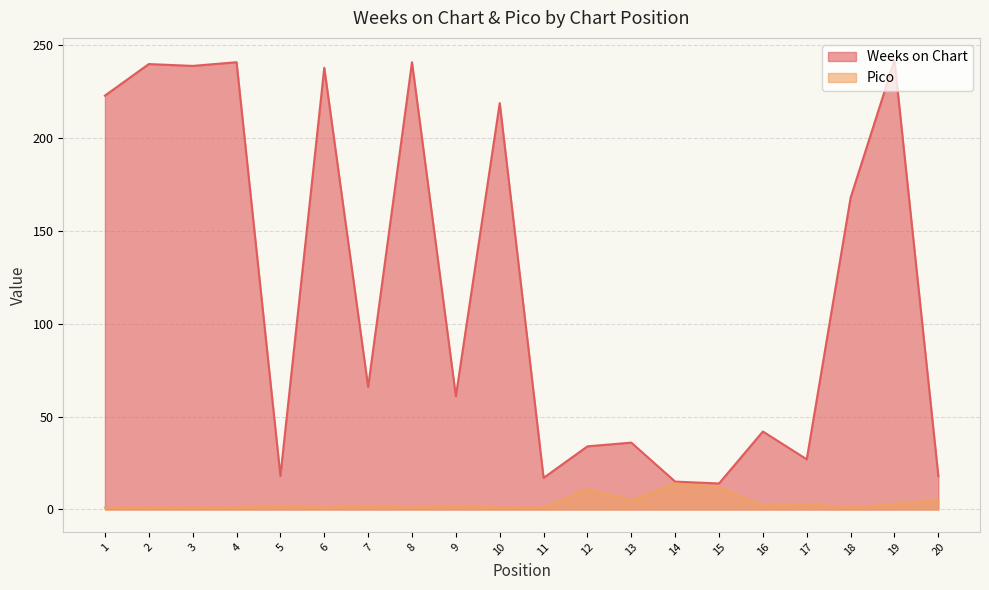

Which series has the largest total across all categories?

Weeks on Chart